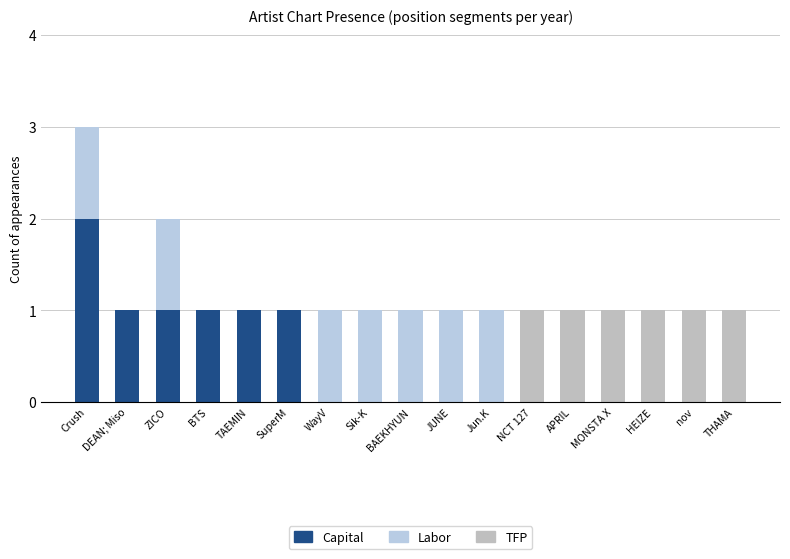

The value of Capital at SuperM is 2. True or false?

False